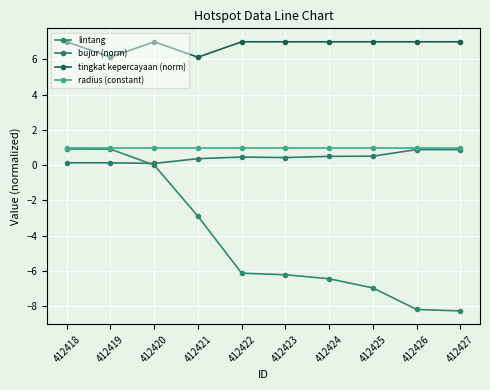

Is the value of bujur (norm) at 412424 greater than the value of tingkat kepercayaan (norm) at 412418?

No